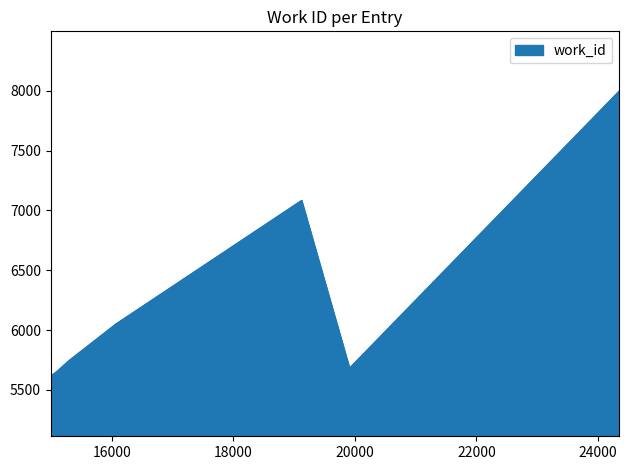

What is the difference between the maximum and minimum values?

2384